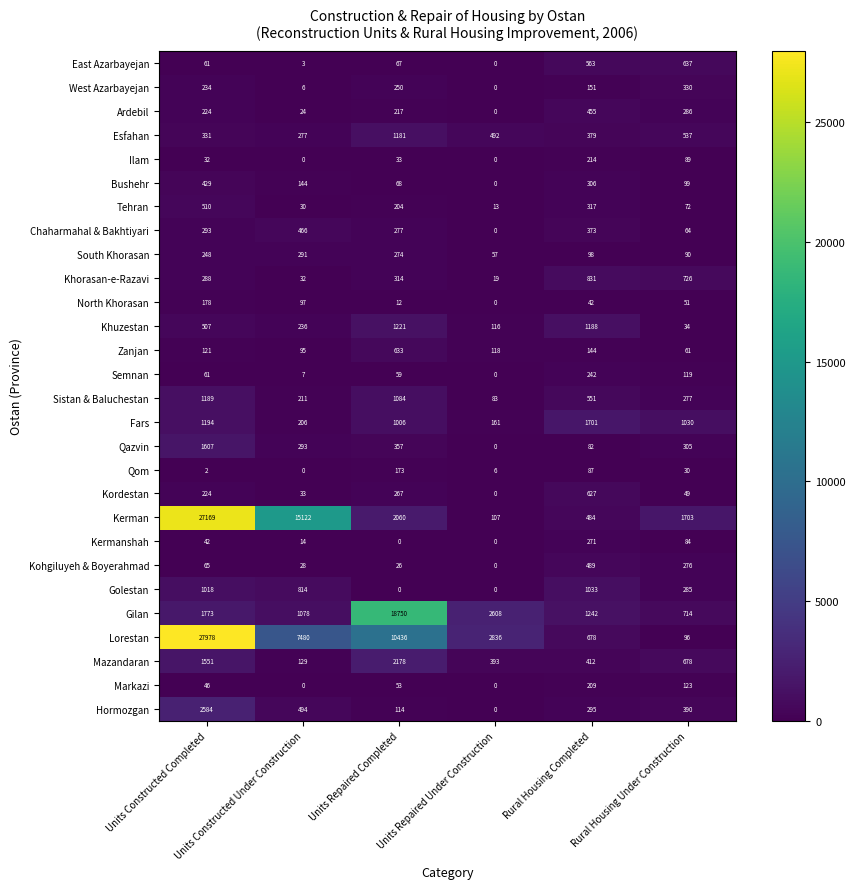

Which series changed the most between Units Repaired Under Construction and Rural Housing Completed?

Lorestan